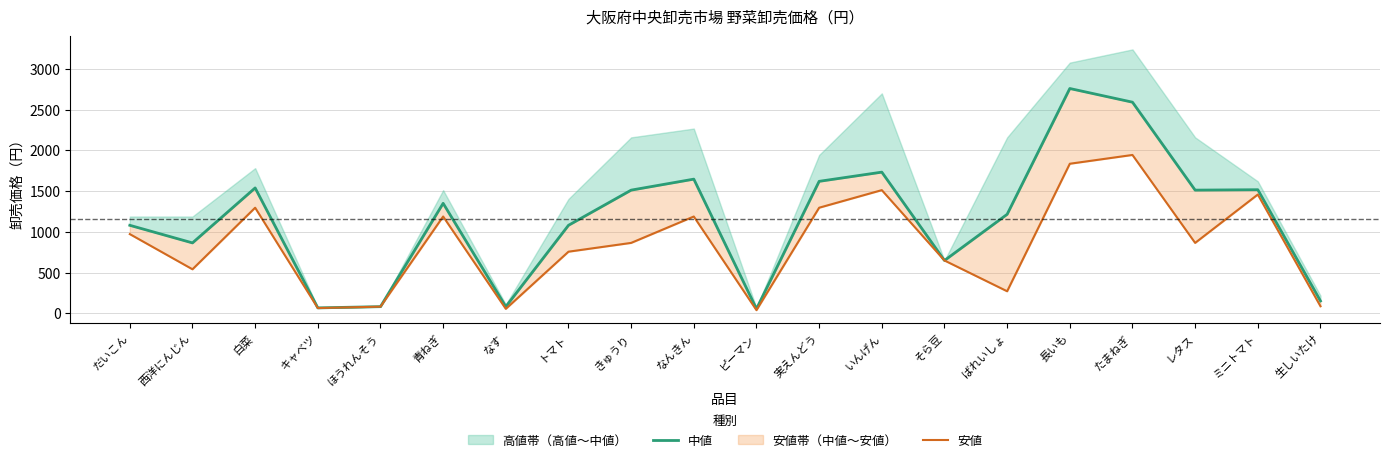

Rank the series by their maximum value, from highest to lowest.

中値, 安値